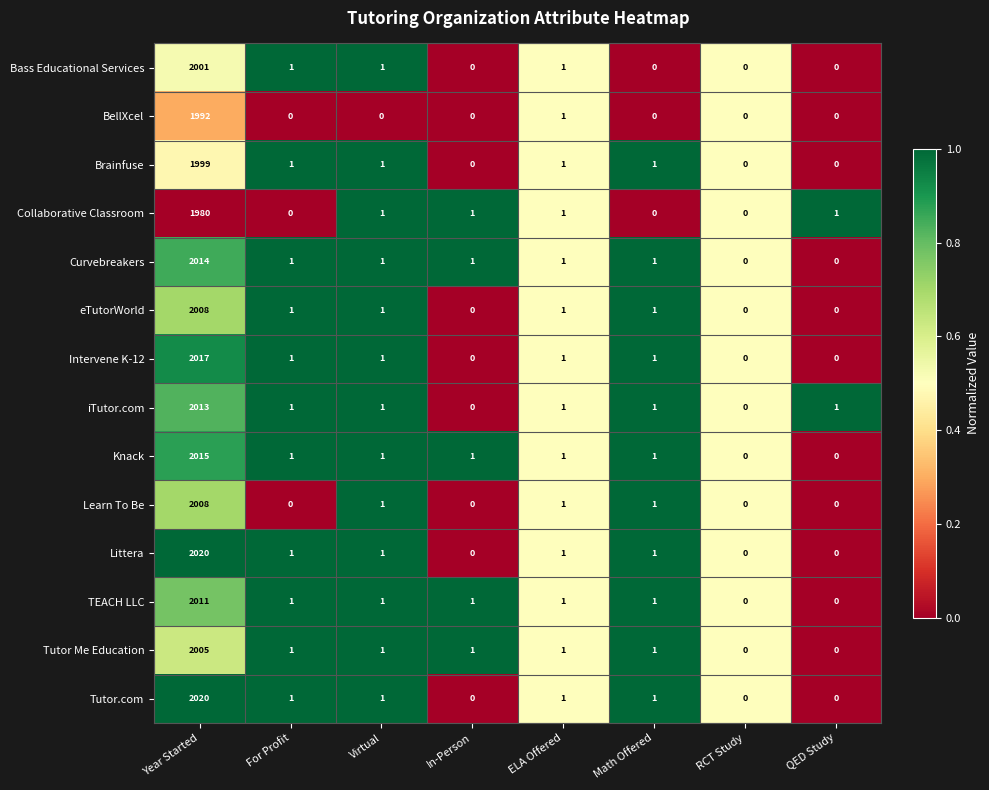

Where does the Knack series first go above 1?

Year Started